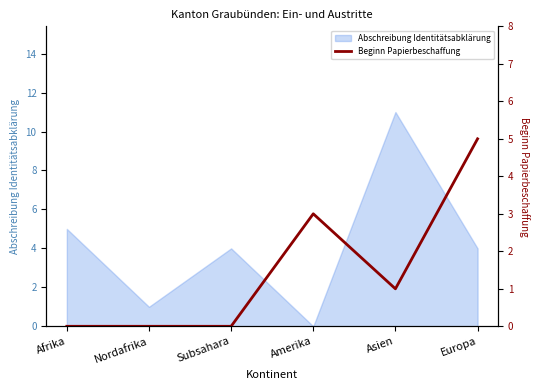

Which category has the highest value in the Abschreibung Identitätsabklärung series?

Asien